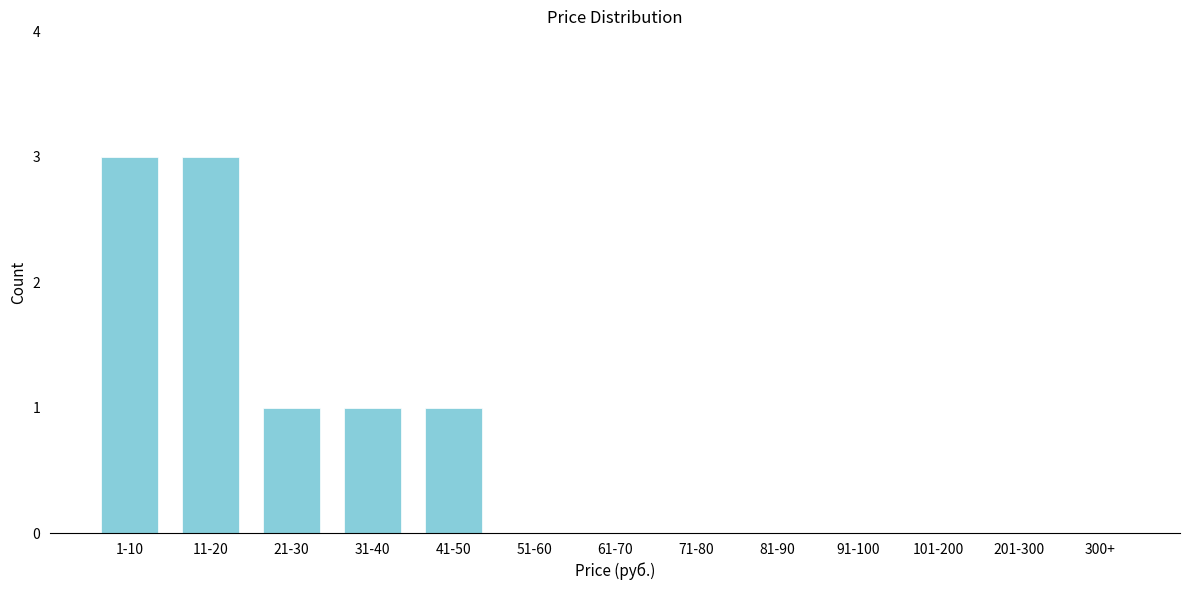

Reading left to right, transcribe all the data shown in this chart.

1-10=3	11-20=3	21-30=1	31-40=1	41-50=1	51-60=0	61-70=0	71-80=0	81-90=0	91-100=0	101-200=0	201-300=0	300+=0